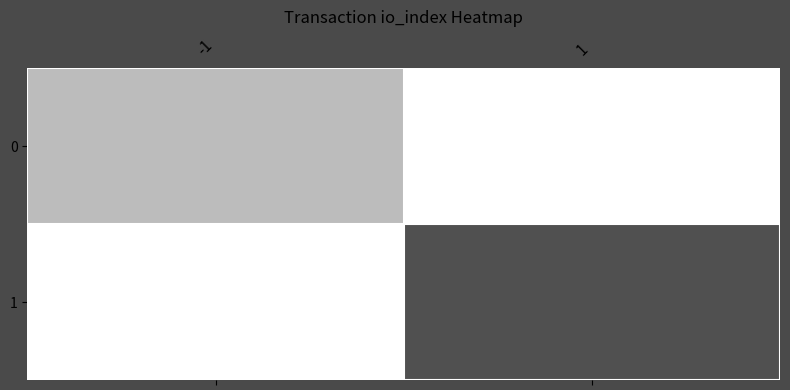

Count the number of categories in the chart.

2